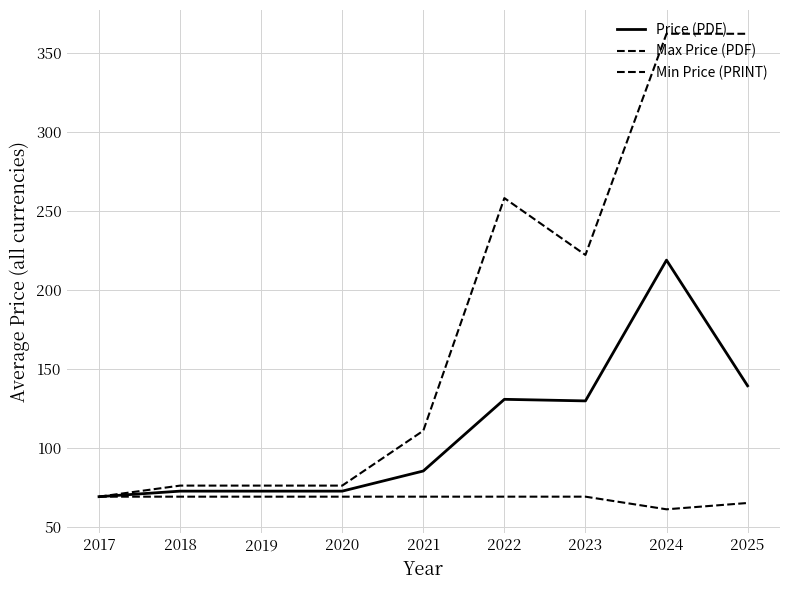

Reading left to right, what are all the values shown in this chart?

Price (PDF): 69.0	72.5	72.5	72.5	85.2	130.6	129.6	218.7	139.2
Max Price (PDF): 69.0	76.0	76.0	76.0	110.8	258.0	222.0	362.0	362.0
Min Price (PRINT): 69.0	69.0	69.0	69.0	69.0	69.0	69.0	61.0	65.0